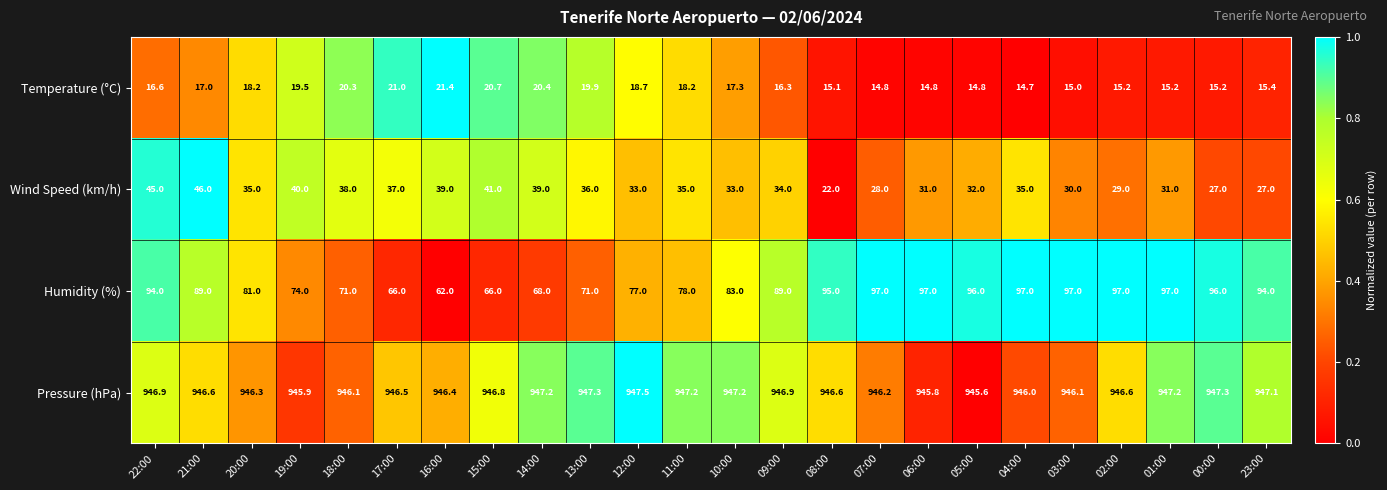

What is the difference between the highest and lowest values at 14:00?

926.8